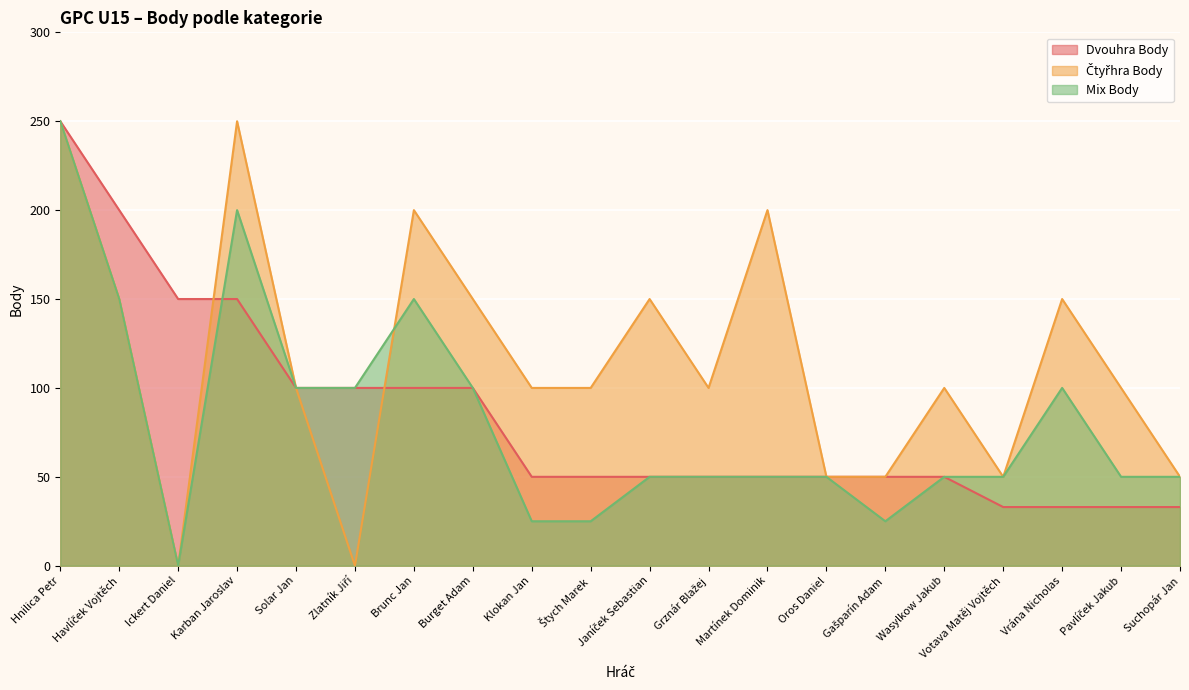

Is the value of Mix Body at Wasylkow Jakub greater than the value of Čtyřhra Body at Havlíček Vojtěch?

No